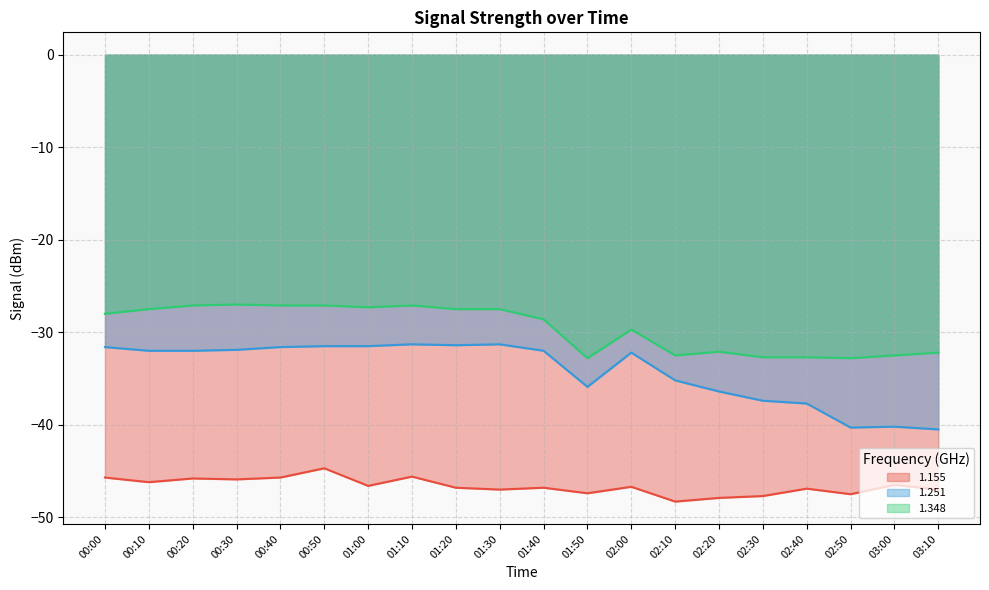

At which label is 1.348 closest to -29?

01:40